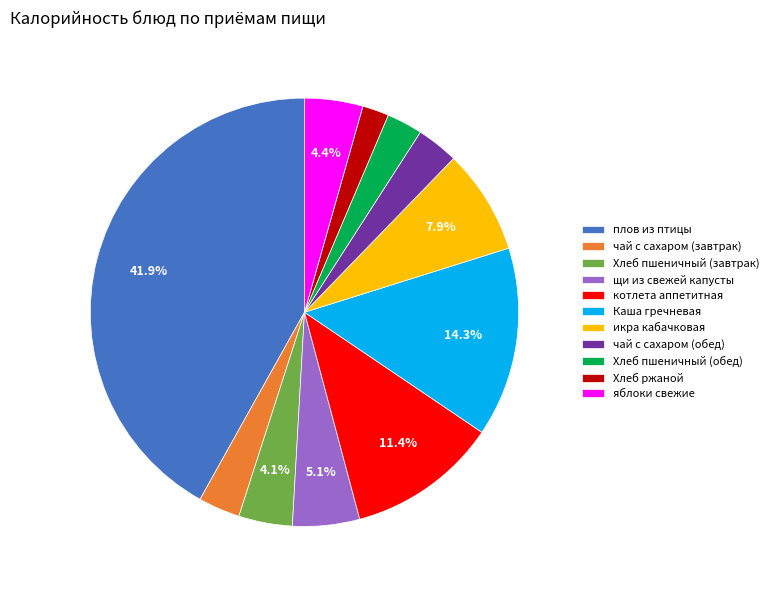

How many slices are in this pie chart?

11